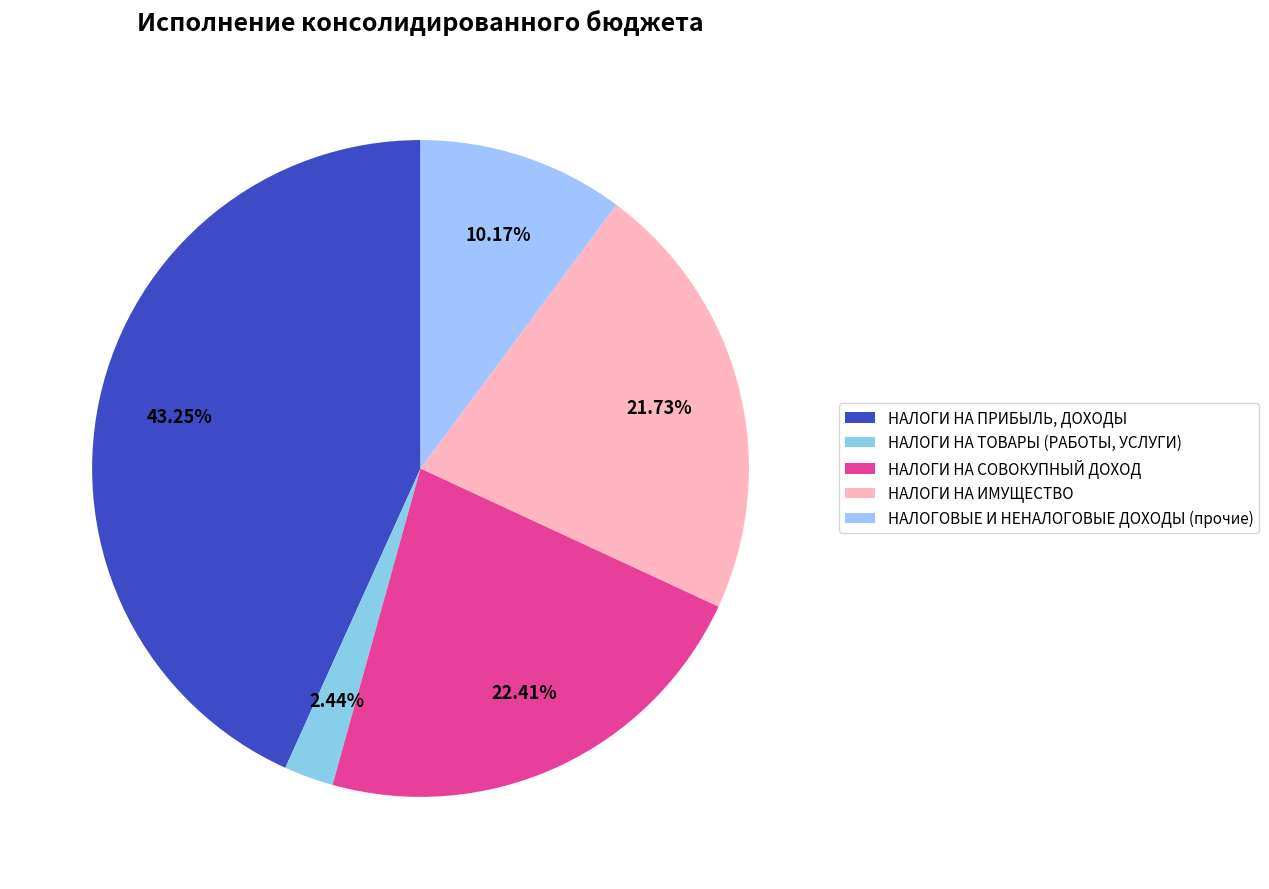

To the nearest percent, what is the combined percentage of НАЛОГИ НА ПРИБЫЛЬ, ДОХОДЫ and НАЛОГОВЫЕ И НЕНАЛОГОВЫЕ ДОХОДЫ (прочие)?

53%